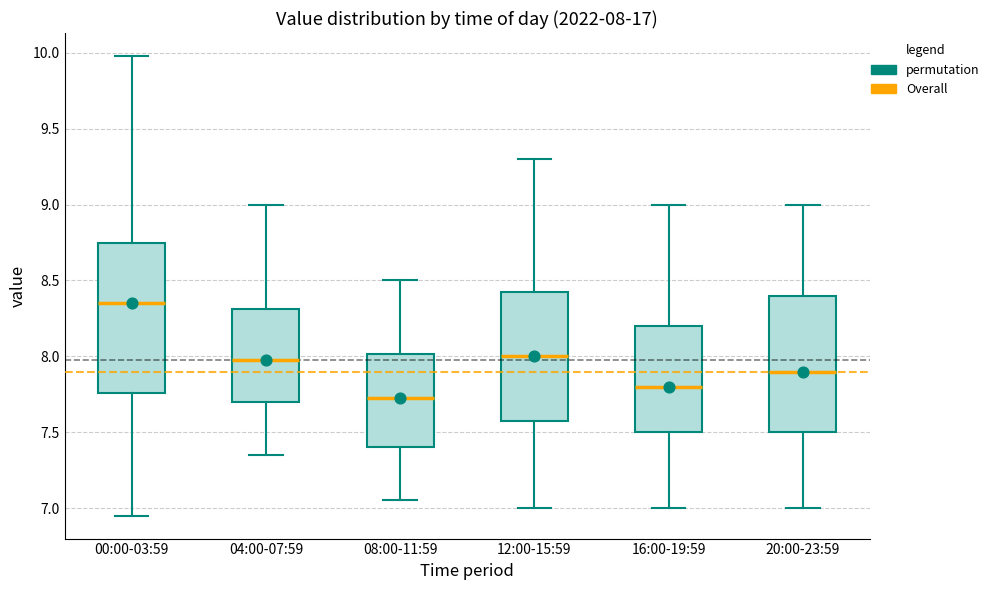

Which box's median line is the highest?

00:00-03:59